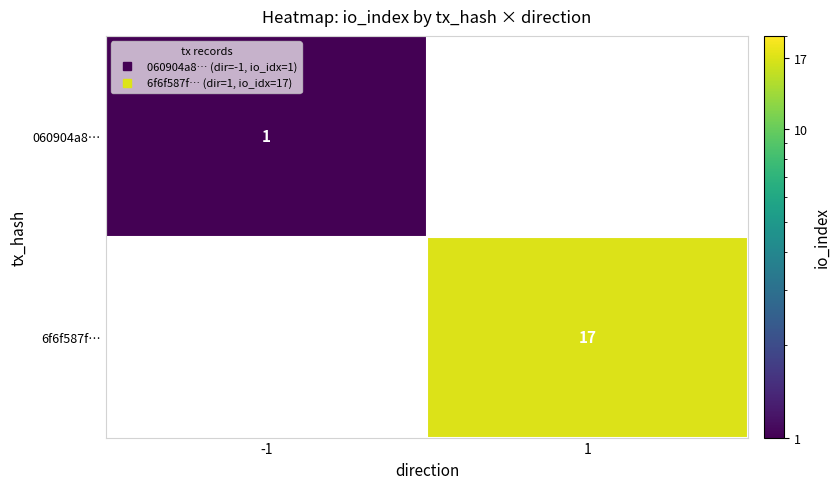

At how many categories does at least one series exceed 9?

1